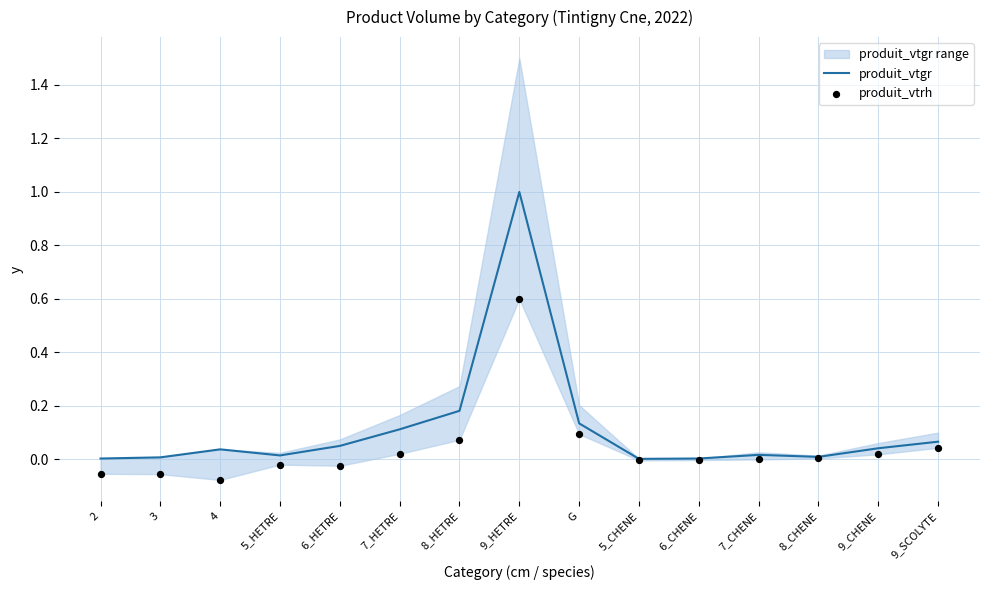

What is the total value across all series at 2?

-0.1